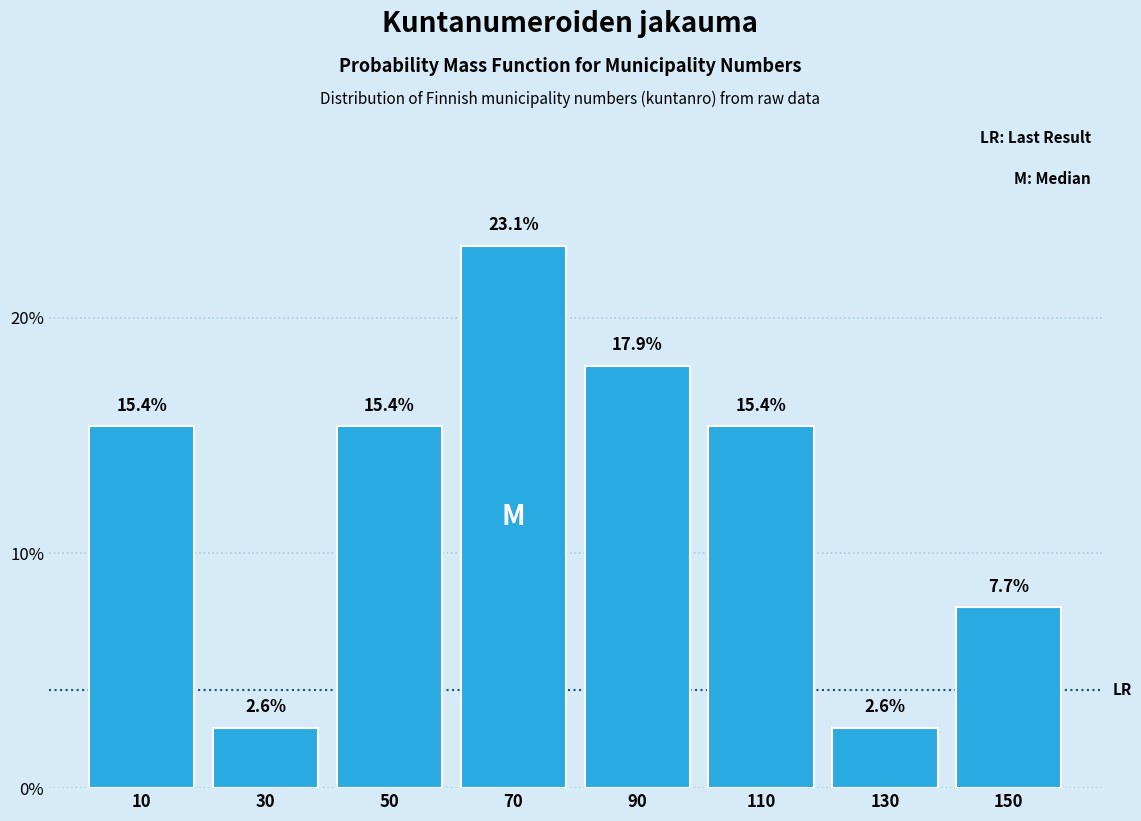

How tall is the bar that spans 0 to 20 on the x-axis?

15.4